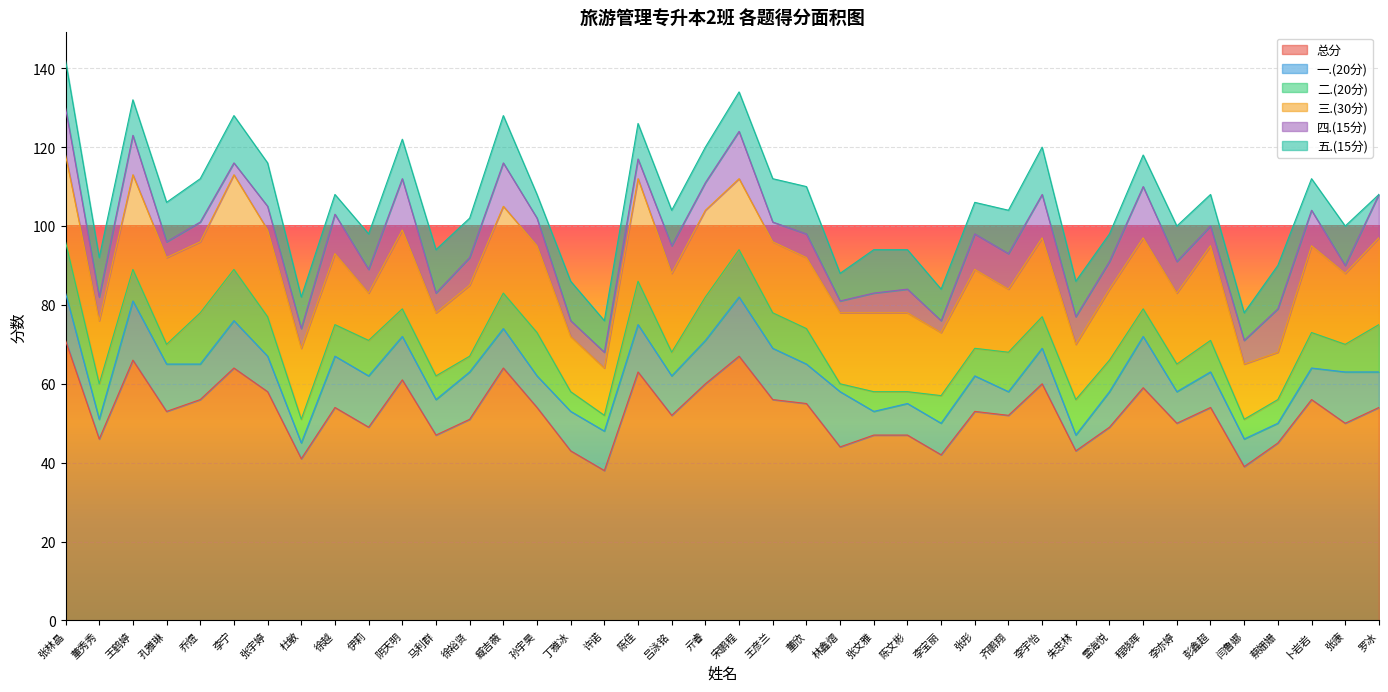

True or false: 四.(15分) and 三.(30分) cross at least once.

False